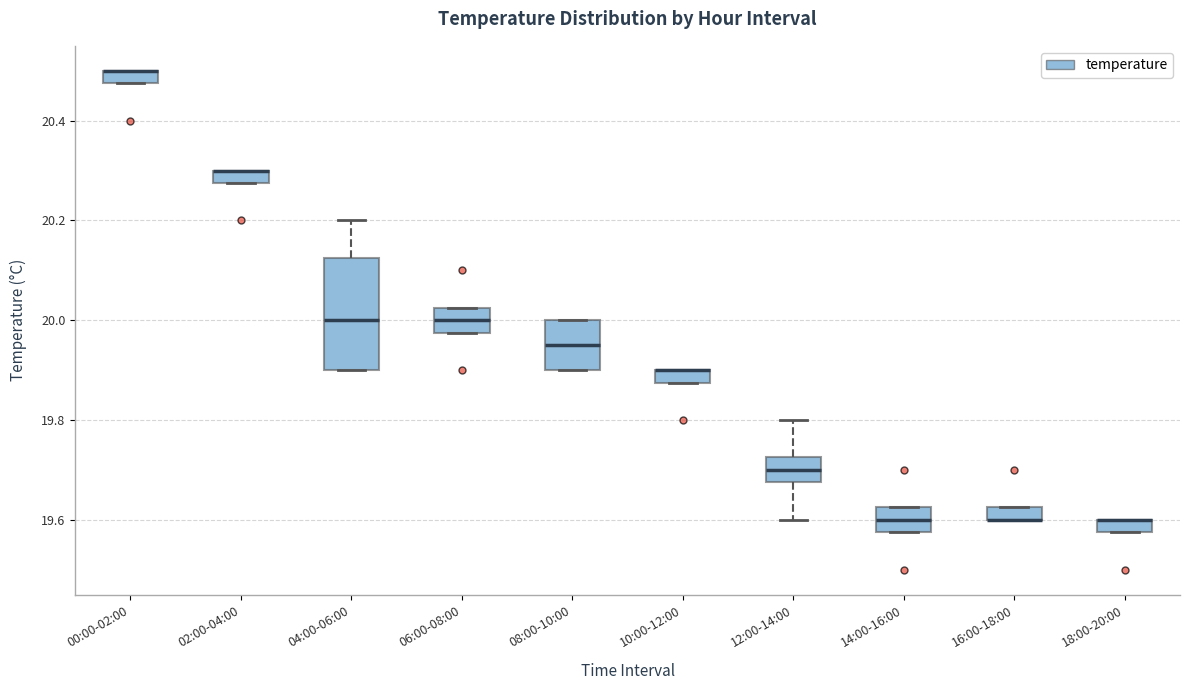

Where is the lower edge of the box for 10:00-12:00 on the y-axis? The values are not printed on the chart, so give them approximately, as read against the axis.

19.88